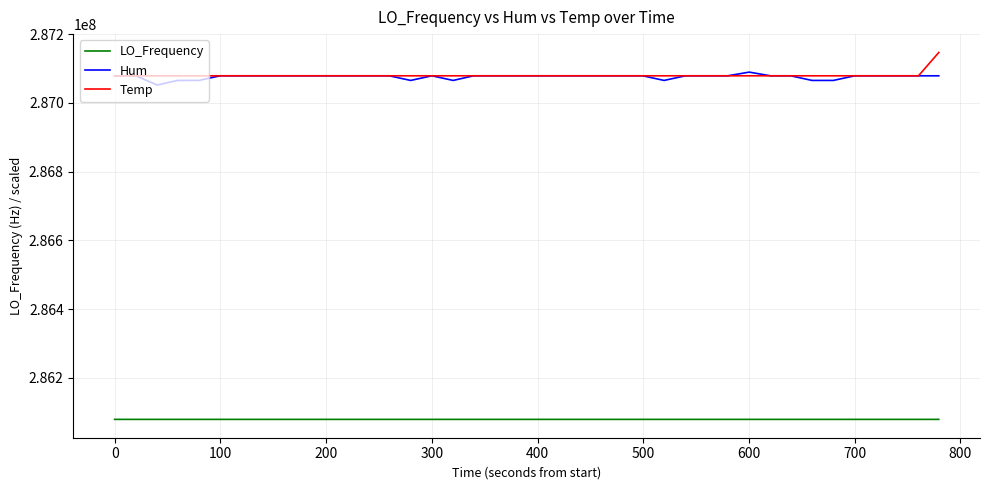

What is the maximum value for LO_Frequency?

286078803.0